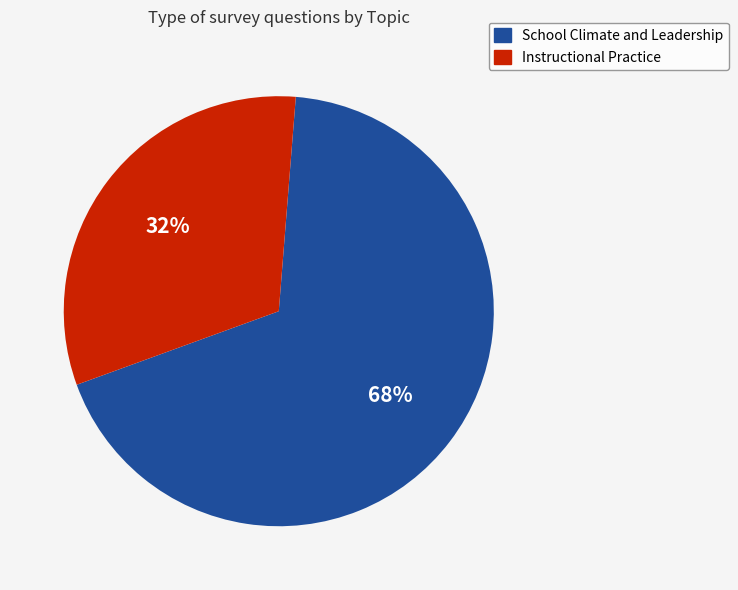

Approximately how many times larger is the value at Instructional Practice compared to School Climate and Leadership?

0.5